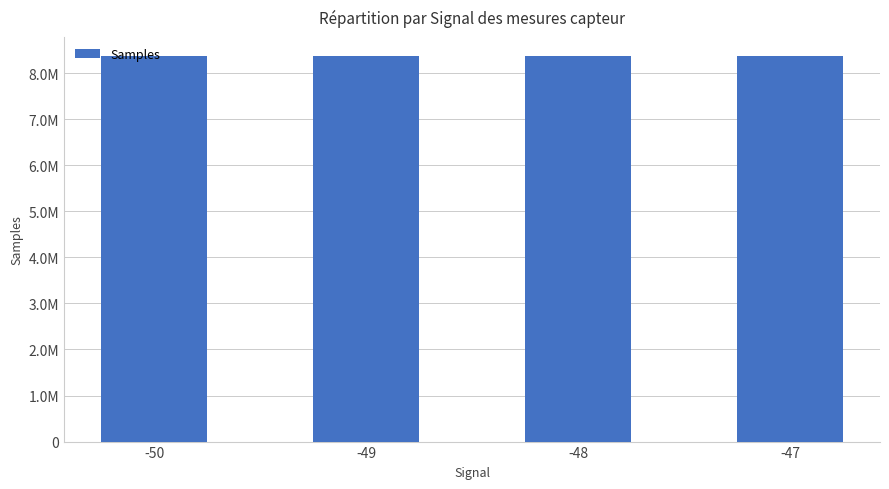

Does the chart contain any negative values?

No